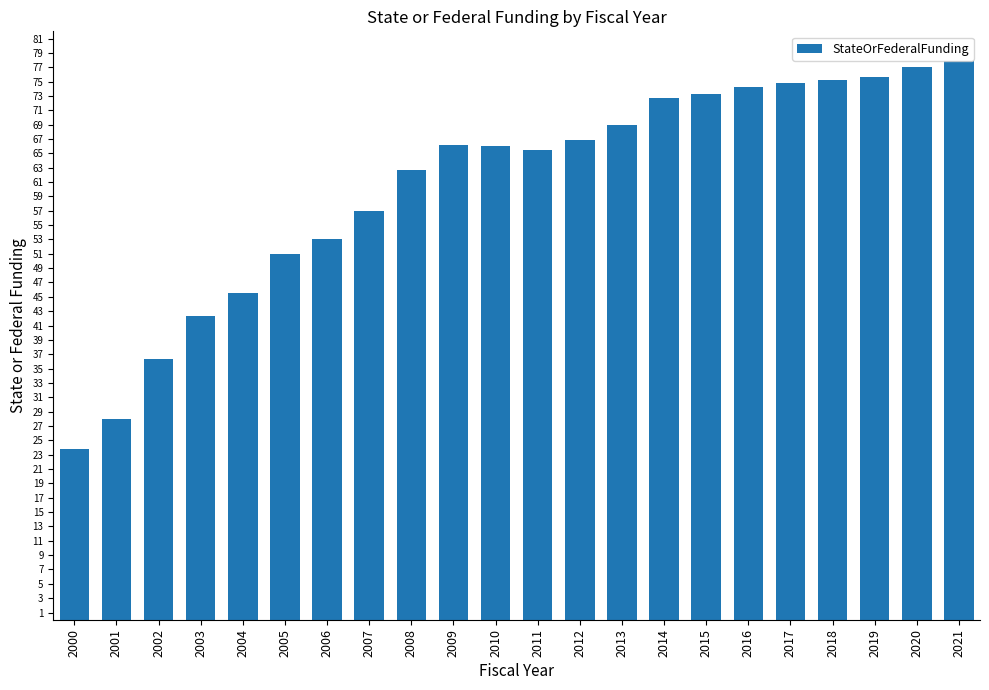

What is the sum of all values?

1333.9